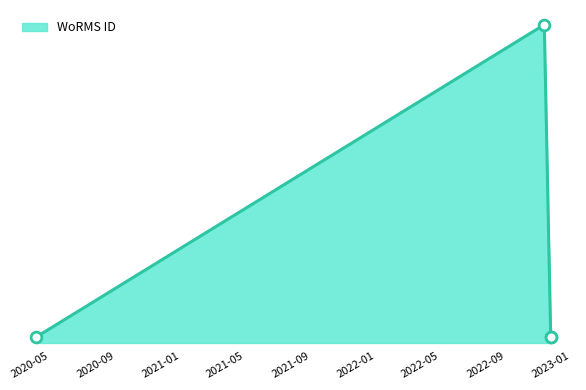

What is the change in value from 12-05-2020 to 20-12-2022?

+1065687